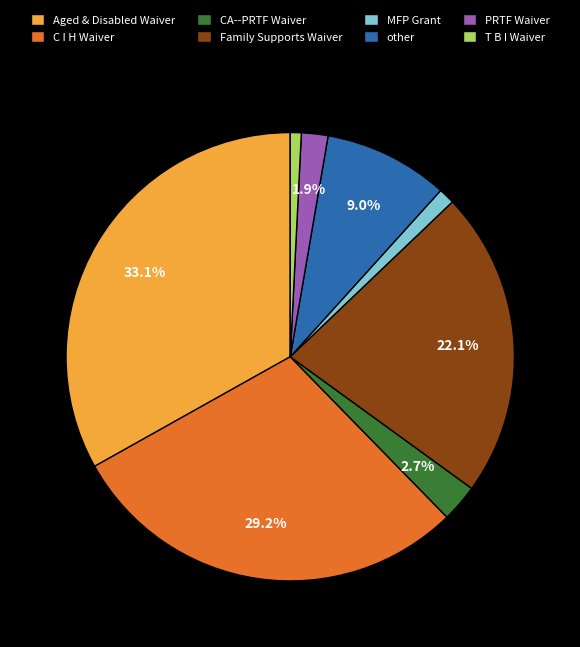

How many slices are in this pie chart?

8